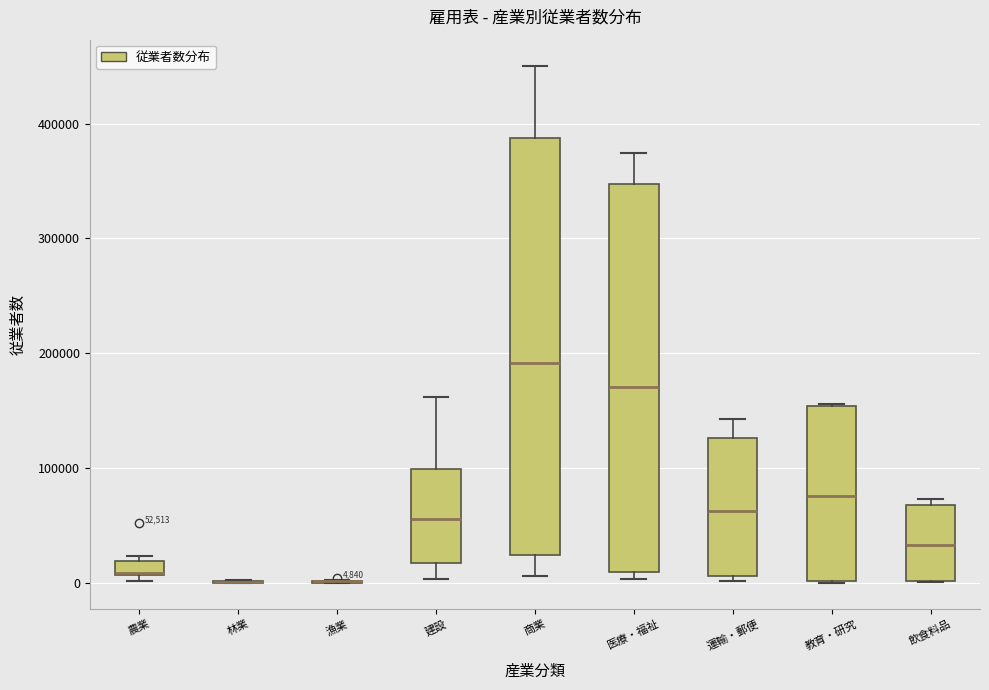

Which box is the tallest, from its lower edge to its upper edge?

商業